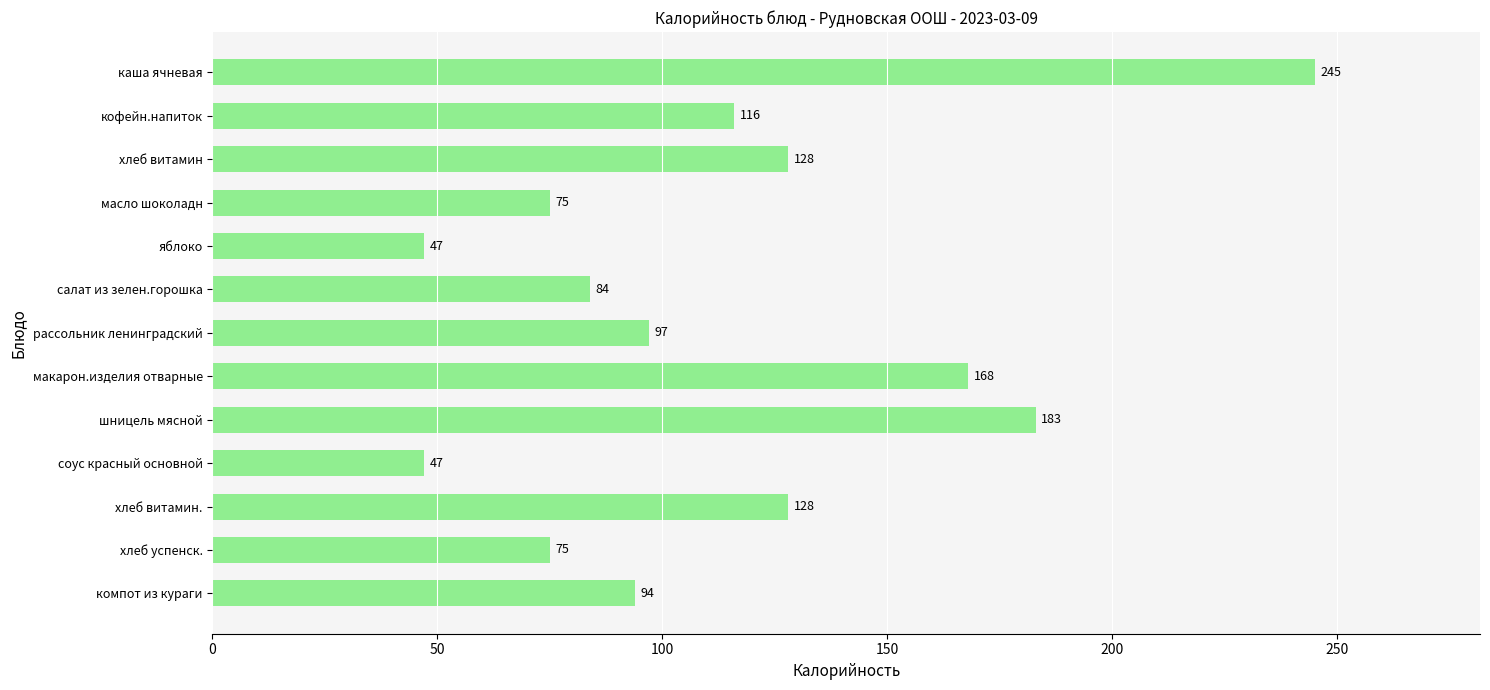

What is the label of the 7th bar from the top?

рассольник ленинградский